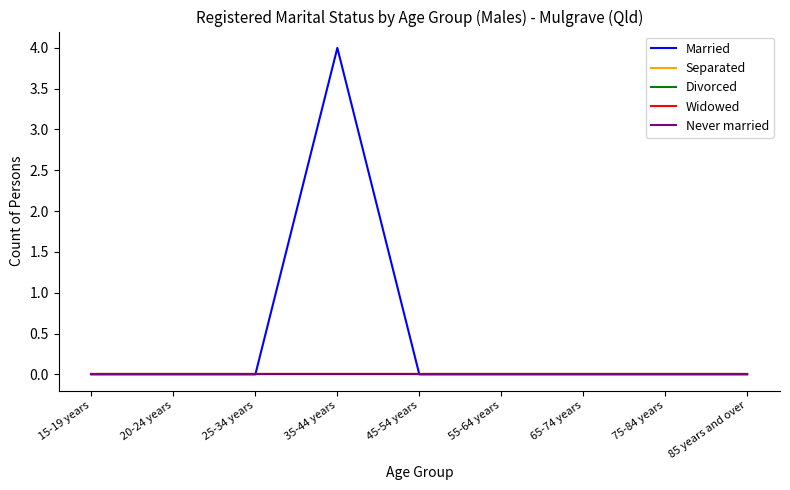

Does the chart have visible grid lines?

No